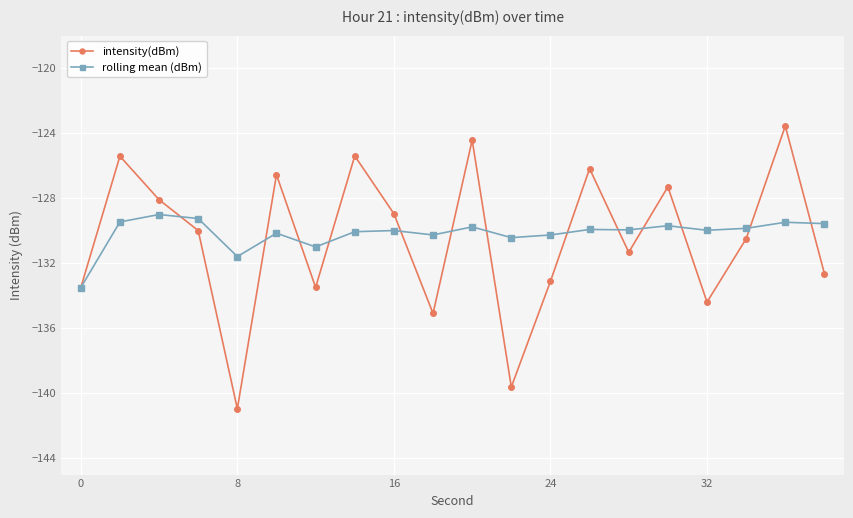

What is the value of the intensity(dBm) point at the 11th from the left?

-124.4